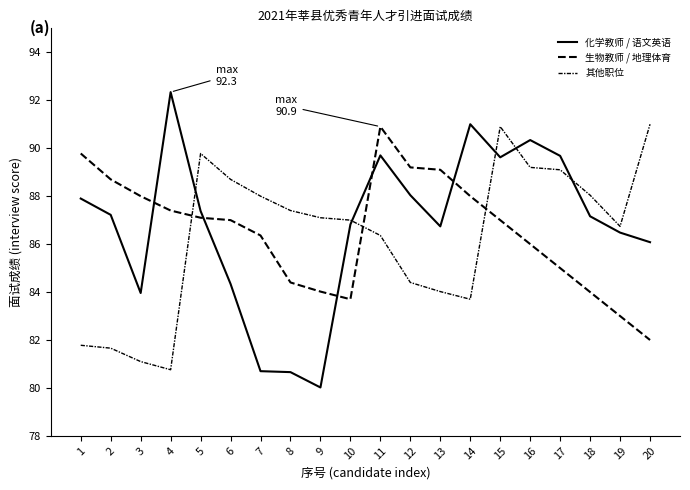

What is the difference between the second highest and minimum values in the 化学教师 / 语文英语 series?

11.0